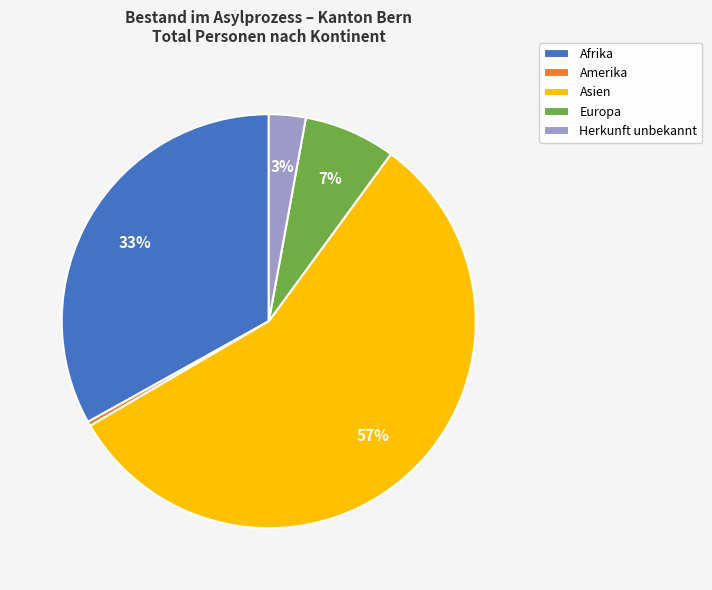

Combined, do Amerika and Europa account for over 50%?

No